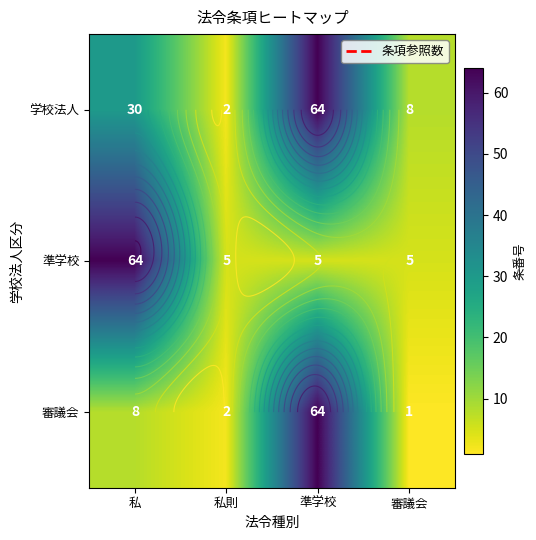

What is the highest value of the 準学校 series?

64